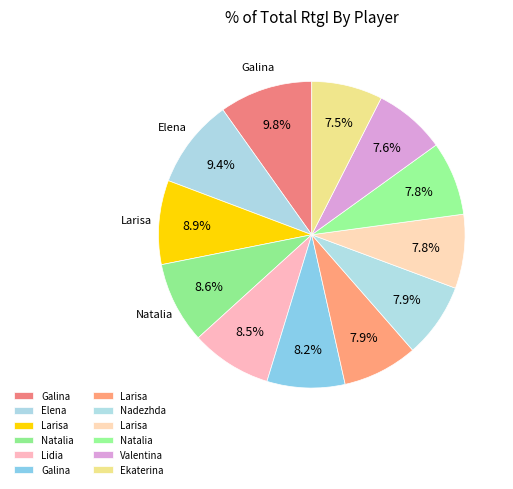

Count the number of slices in the pie.

12